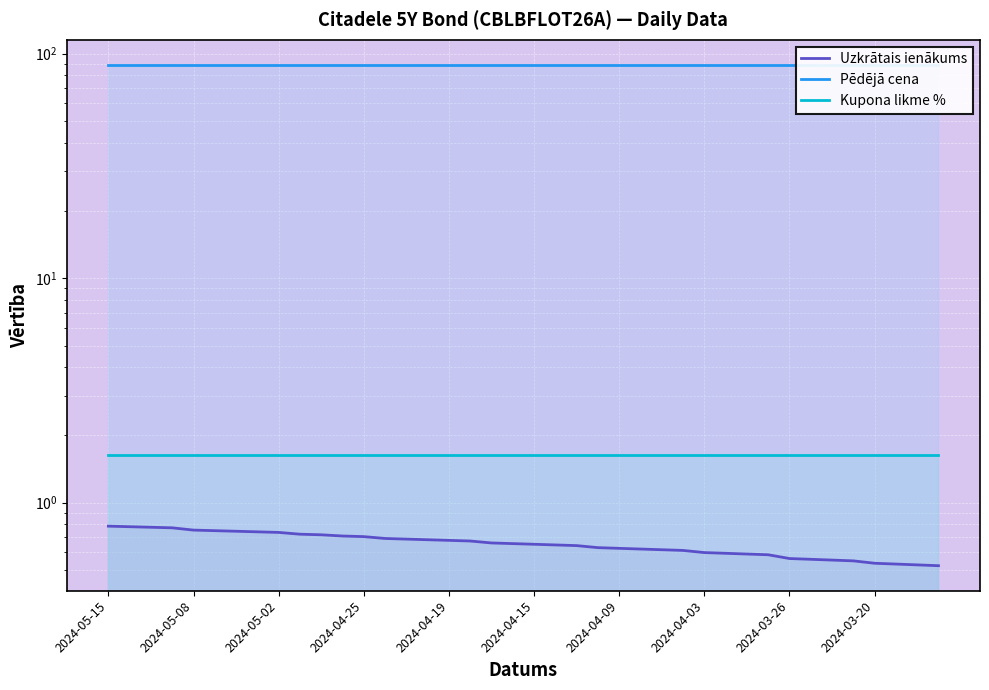

What is the maximum value shown in the chart?

89.0